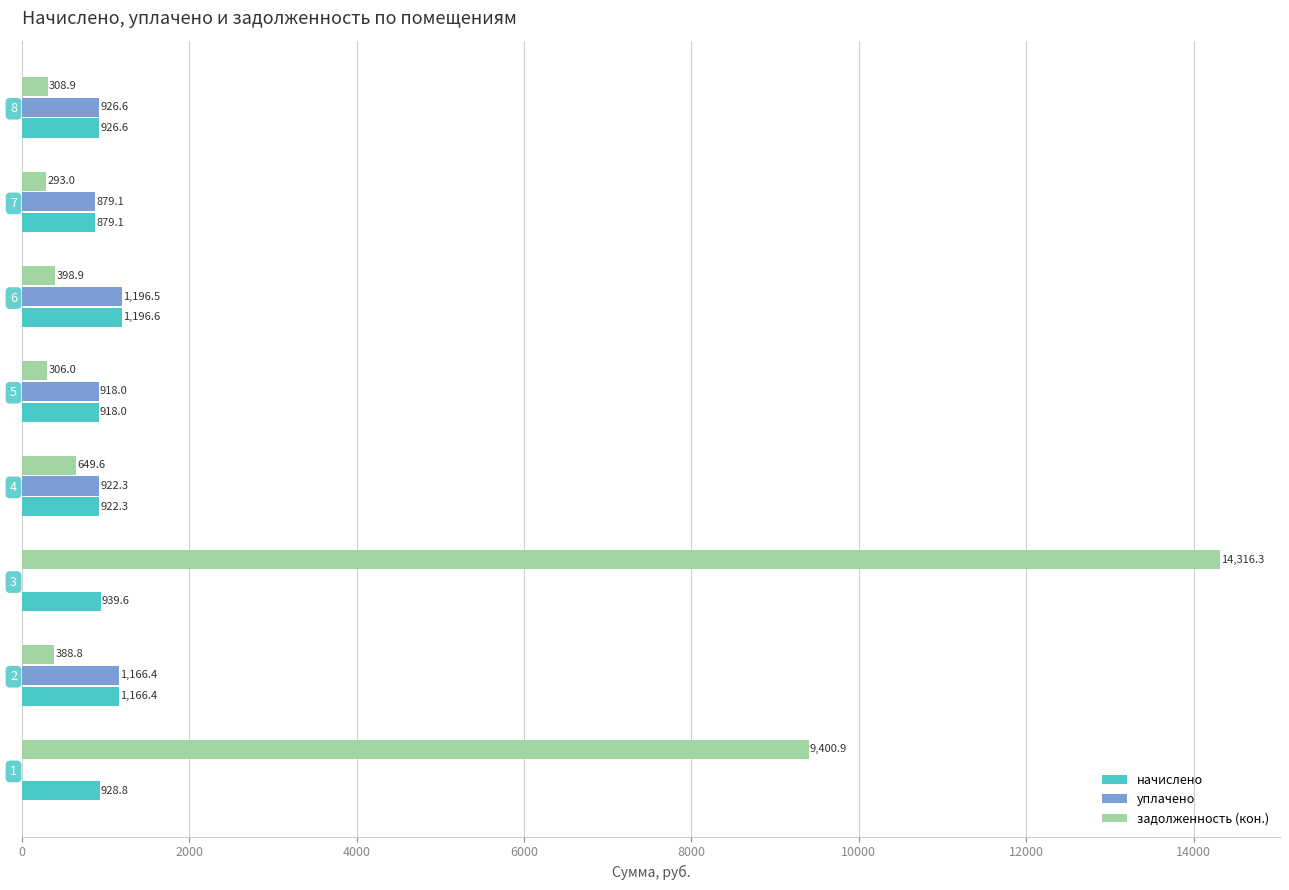

The value of уплачено at 3 is 0.0. True or false?

True